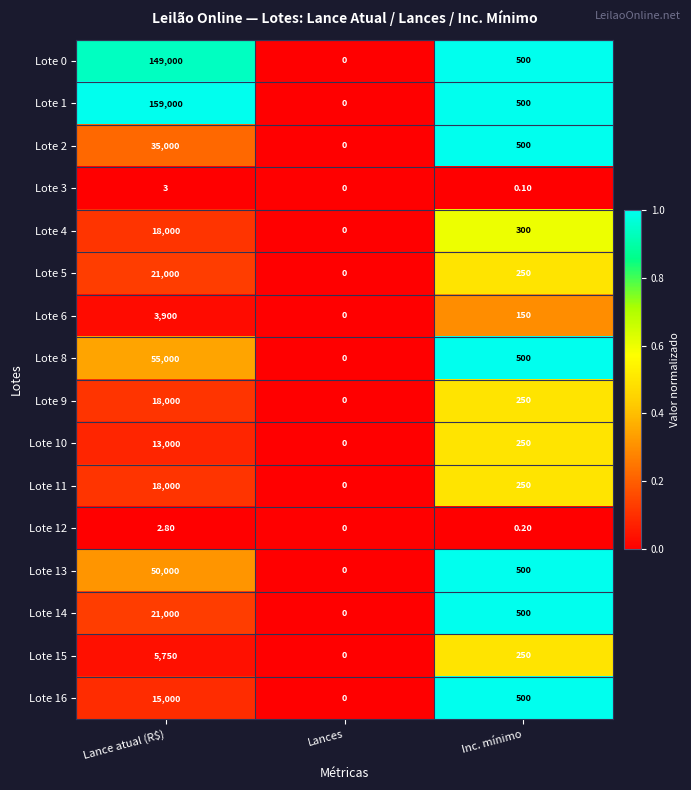

Which series has the widest spread of values?

Lote 1